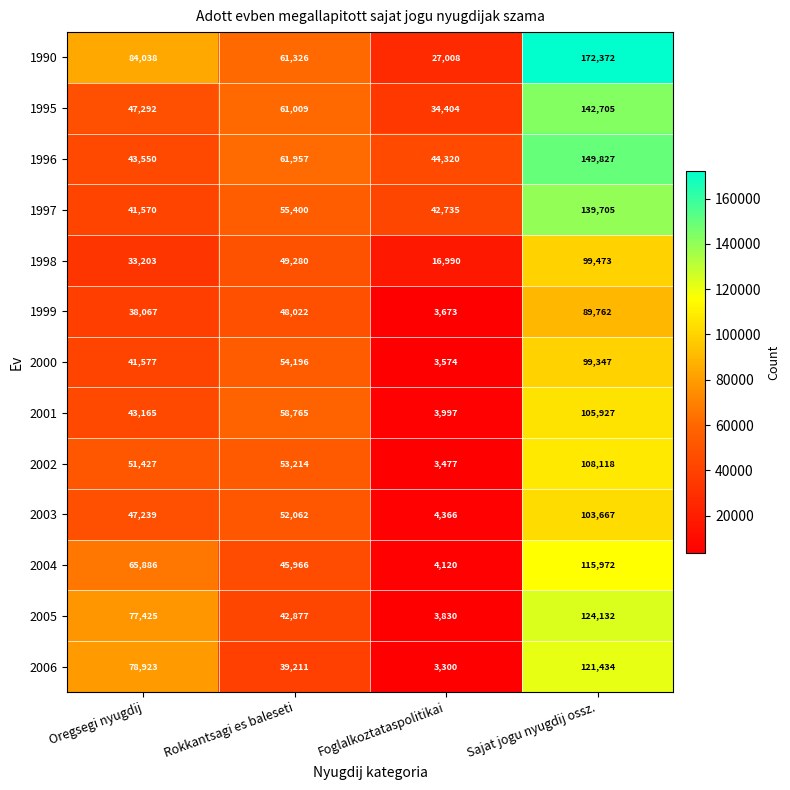

At which category is the sum across all series the highest?

Sajat jogu nyugdij ossz.